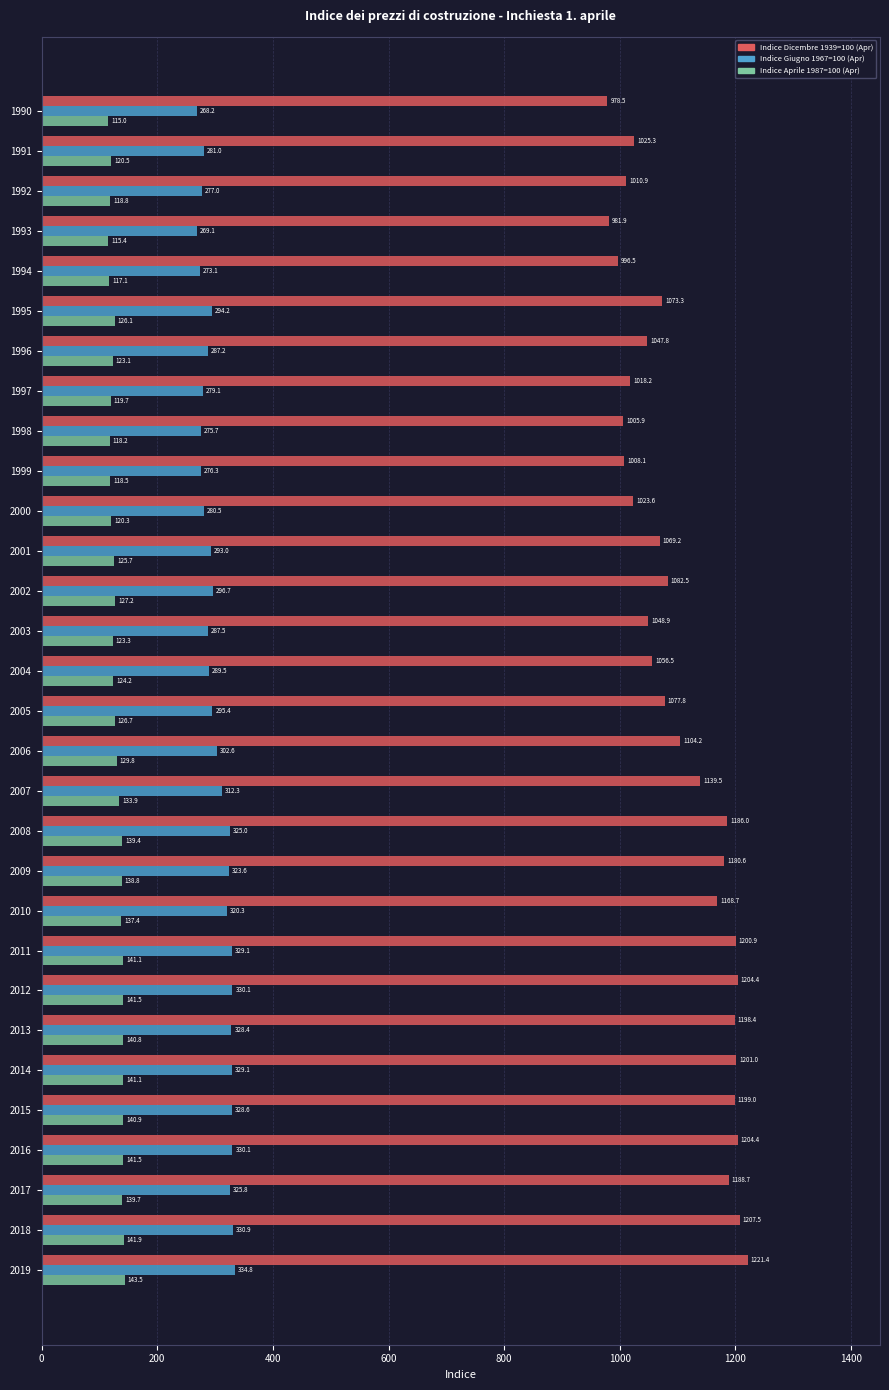

What is the difference between the maximum and minimum values in the Indice Giugno 1967=100 (Apr) series?

66.6